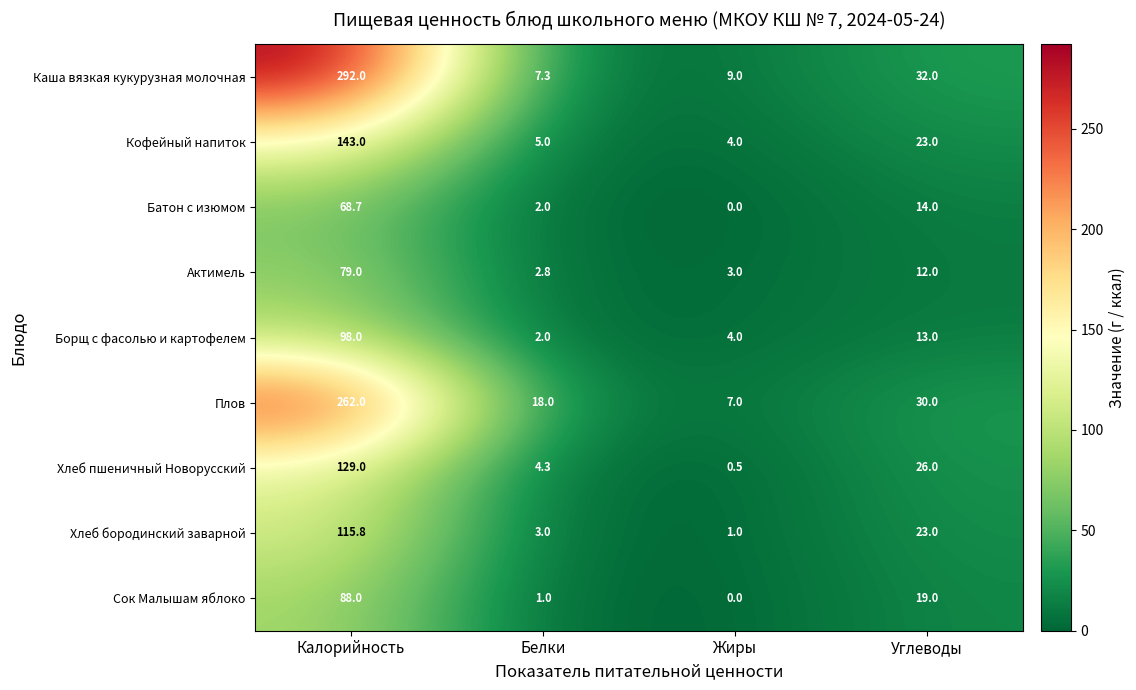

How many distinct data groups are displayed?

9